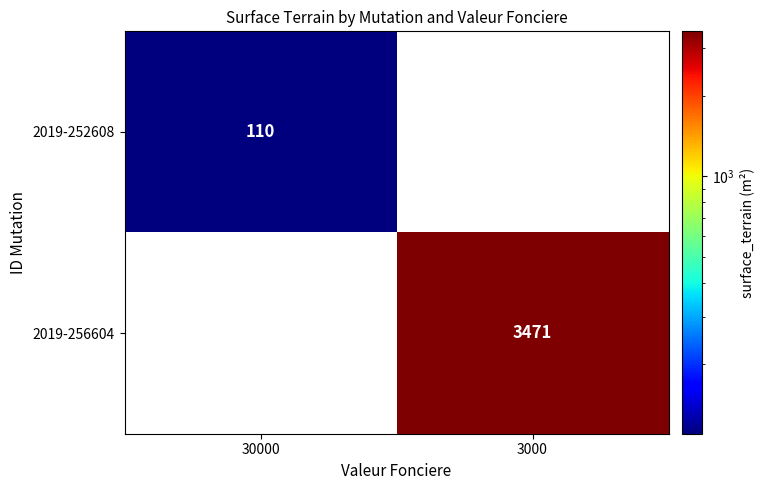

Is it true that 2019-256604 equals 3471 at 3000?

True